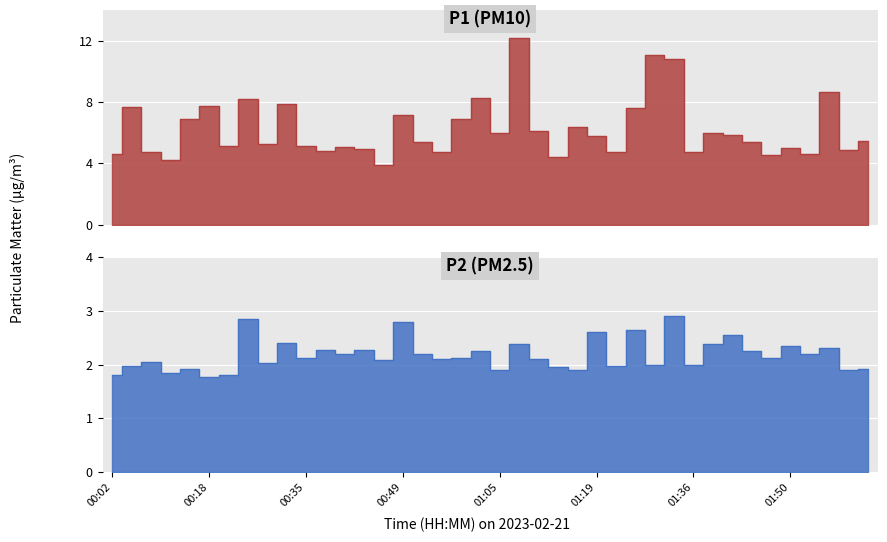

Where is the first local minimum for P1?

00:13